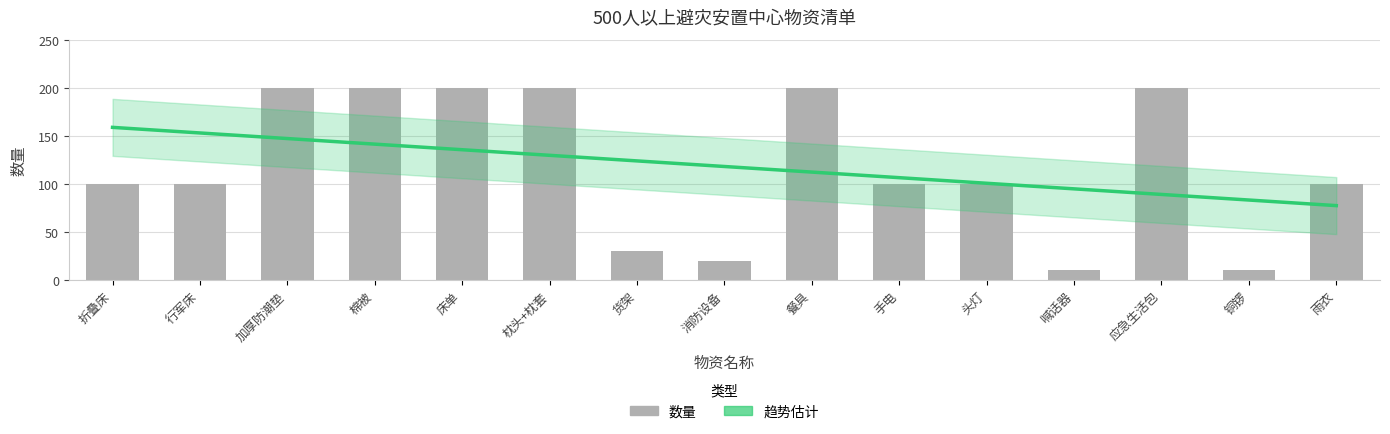

What is the greatest value displayed?

200